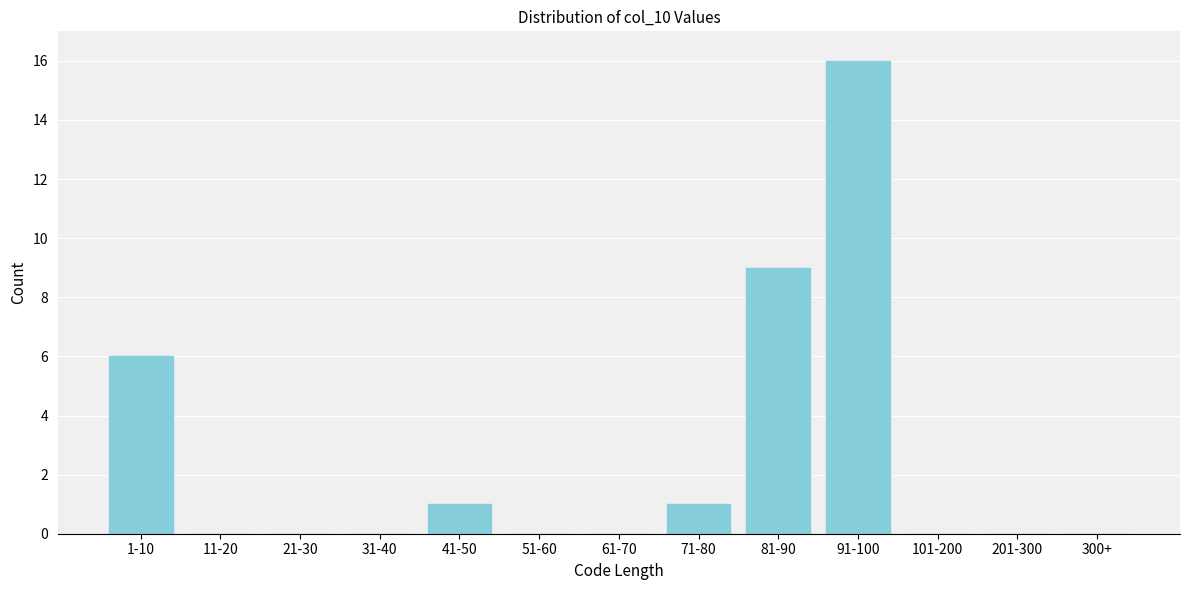

Reading left to right, what are all the values shown in this chart?

1-10=6	11-20=0	21-30=0	31-40=0	41-50=1	51-60=0	61-70=0	71-80=1	81-90=9	91-100=16	101-200=0	201-300=0	300+=0